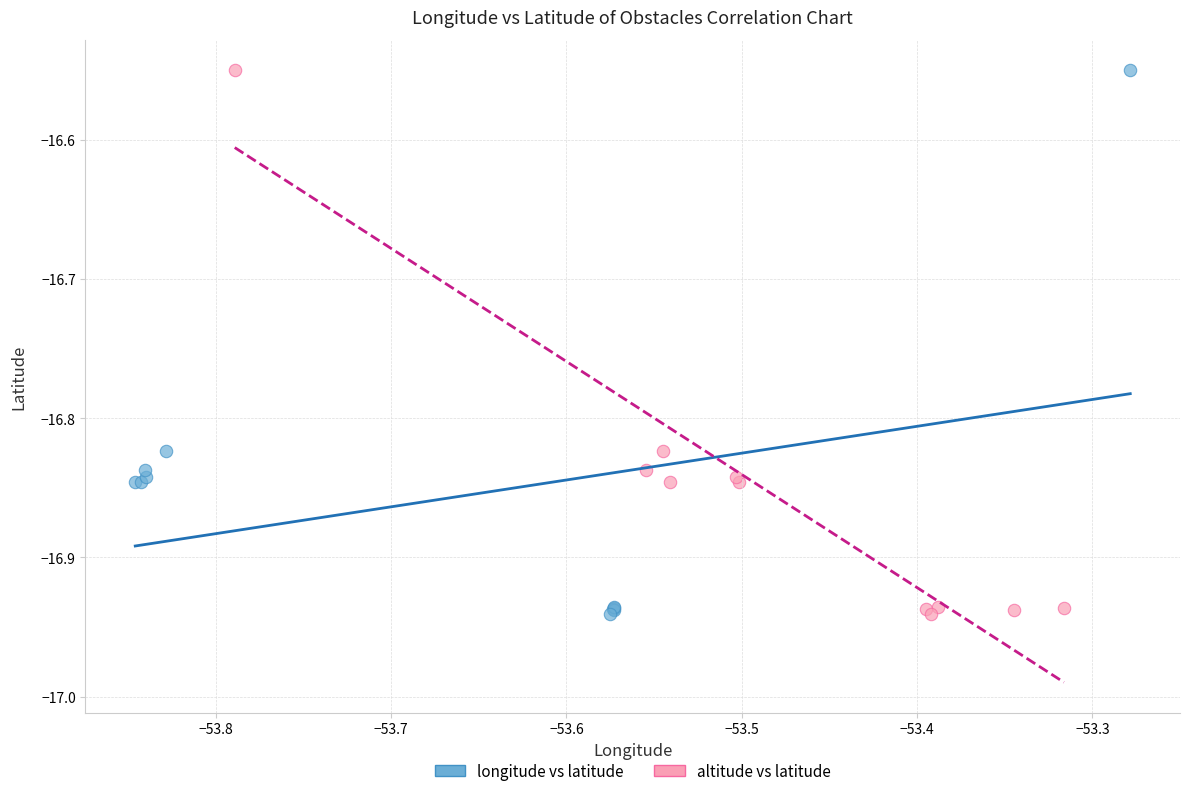

What are all the series names shown in the legend?

longitude vs latitude, altitude vs latitude